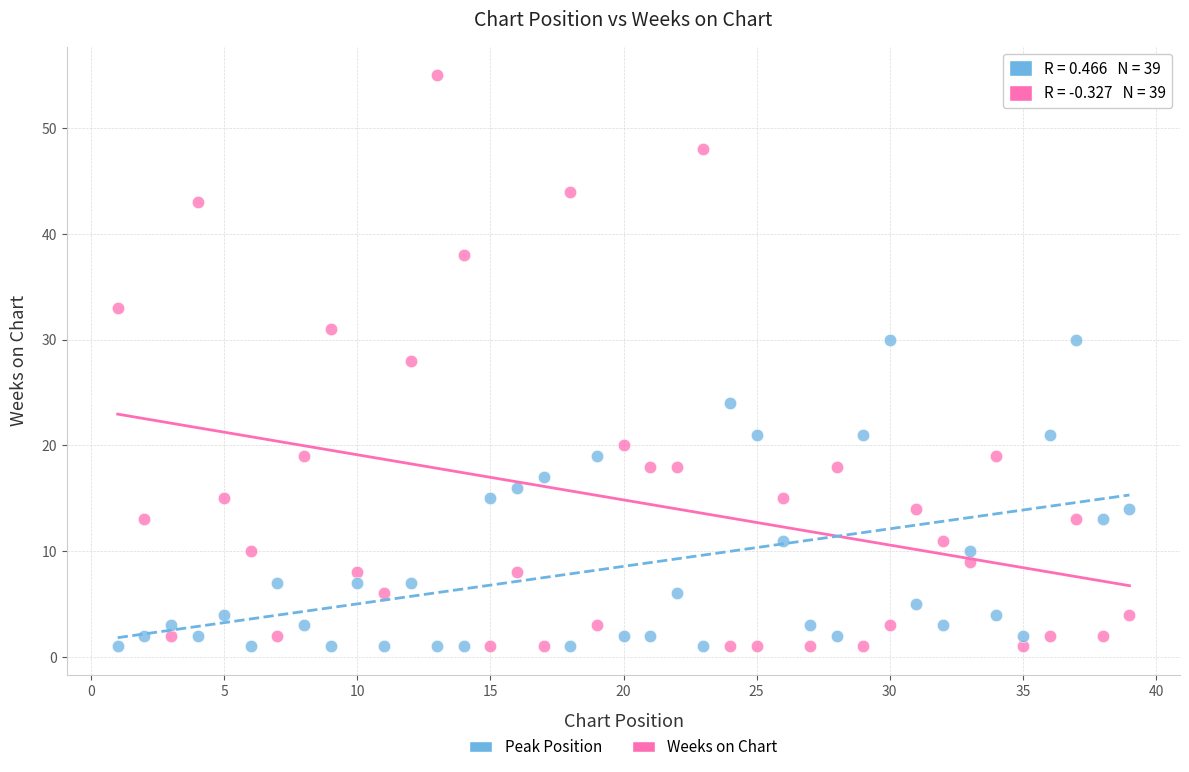

What are all the series names shown in the legend?

Peak Position, Weeks on Chart